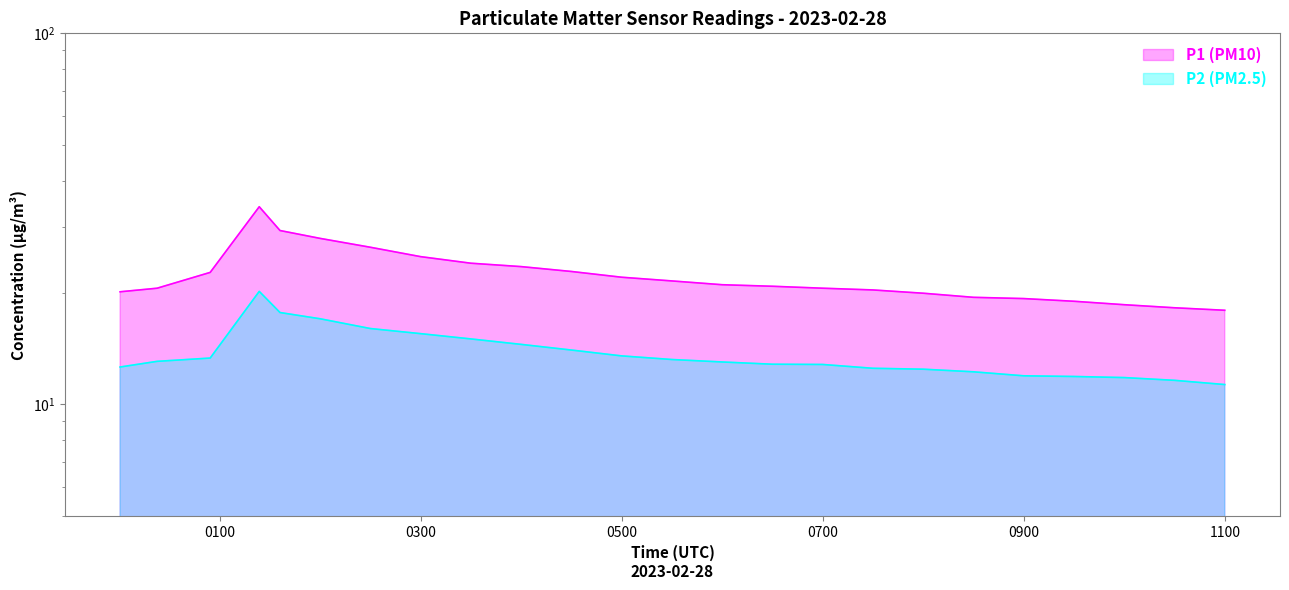

Is it true that P2 (PM2.5) equals 15.0 at 04:00?

True